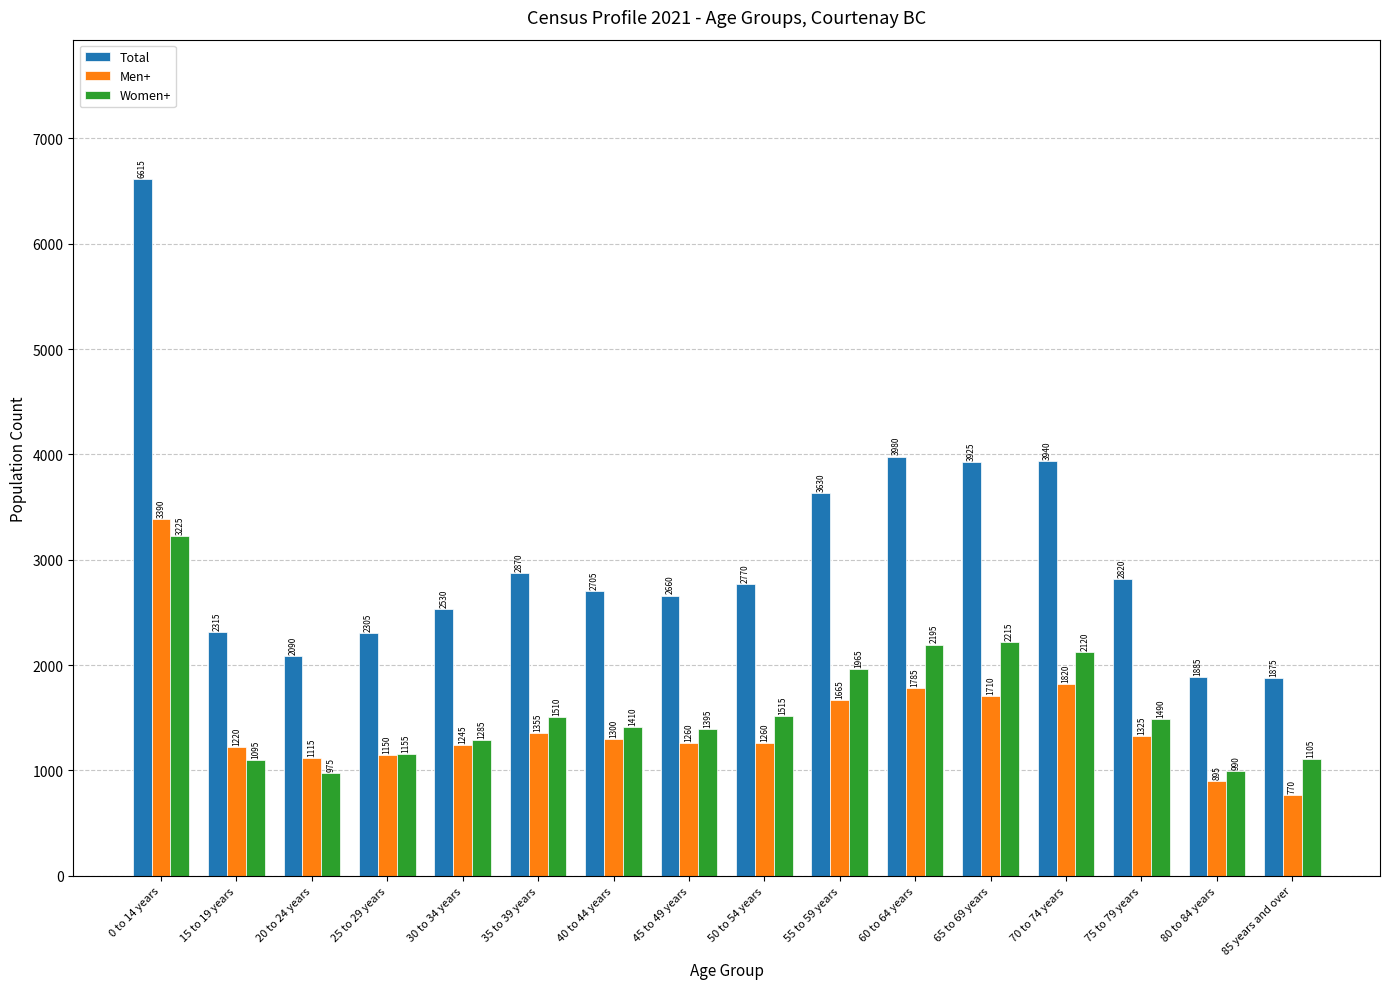

What is the label of the 16th bar from the right?

0 to 14 years